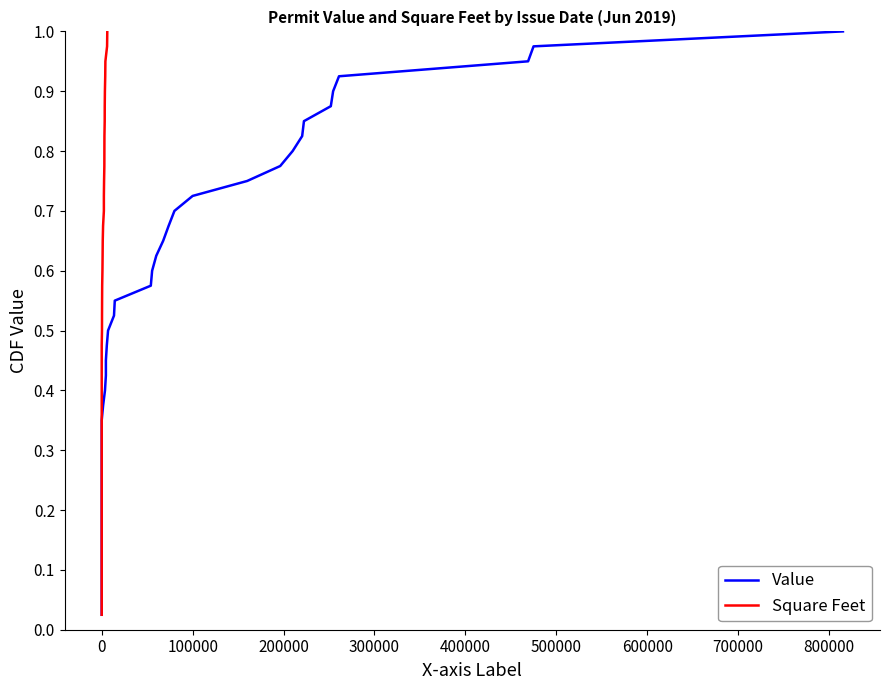

Reading left to right, extract all data points from this chart.

Value: 0.0	0.1	0.1	0.1	0.1	0.1	0.2	0.2	0.2	0.2	0.3	0.3	0.3	0.3	0.4	0.4	0.4	0.5	0.5	0.5	0.5	0.6	0.6	0.6	0.6	0.7	0.7	0.7	0.7	0.8	0.8	0.8	0.8	0.8	0.9	0.9	0.9	0.9	1.0	1.0
Square Feet: 0.0	0.1	0.1	0.1	0.1	0.1	0.2	0.2	0.2	0.2	0.3	0.3	0.3	0.3	0.4	0.4	0.4	0.5	0.5	0.5	0.5	0.6	0.6	0.6	0.6	0.7	0.7	0.7	0.7	0.8	0.8	0.8	0.8	0.8	0.9	0.9	0.9	0.9	1.0	1.0